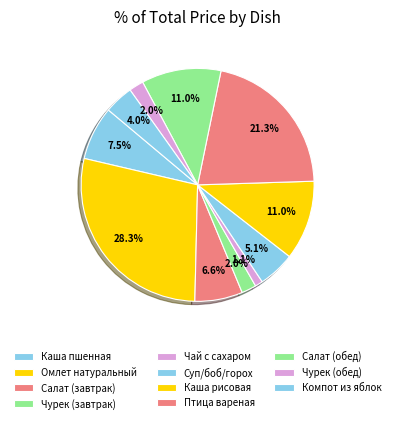

How many segments does this pie chart have?

11